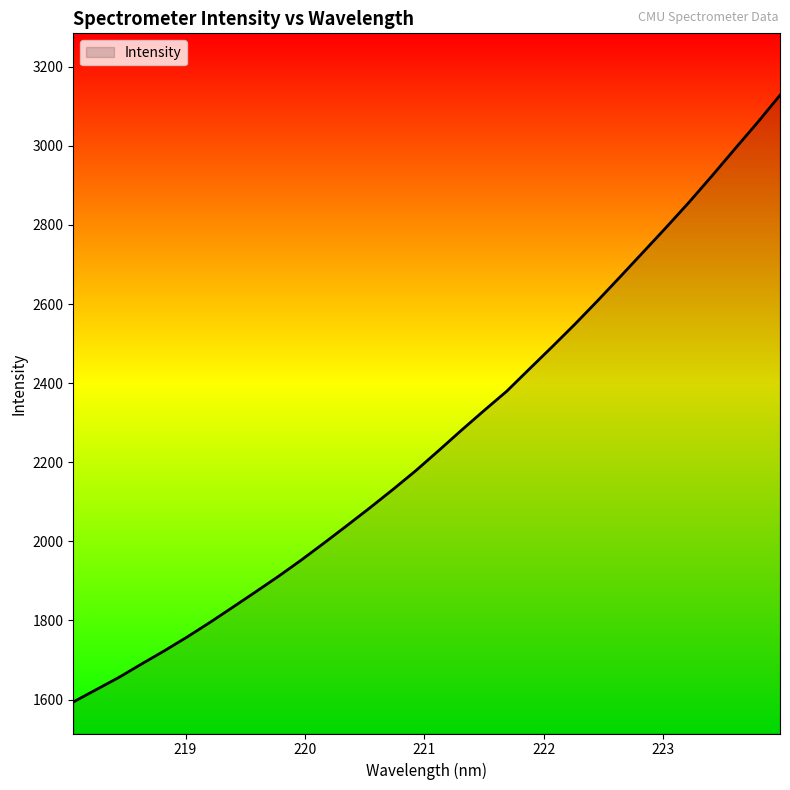

What is the greatest value displayed?

3128.1